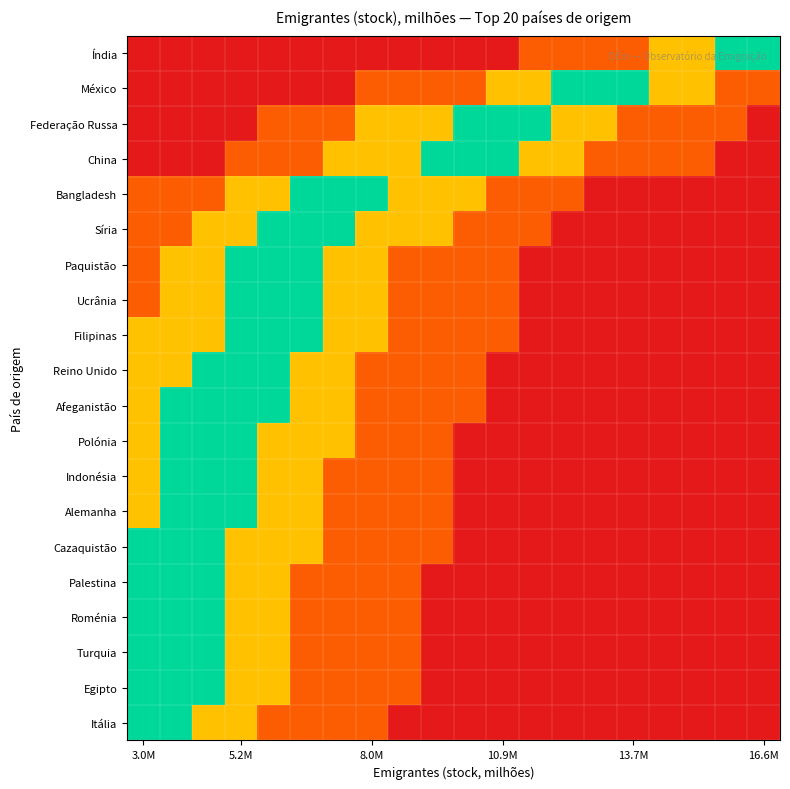

What is the greatest value displayed?

1.0